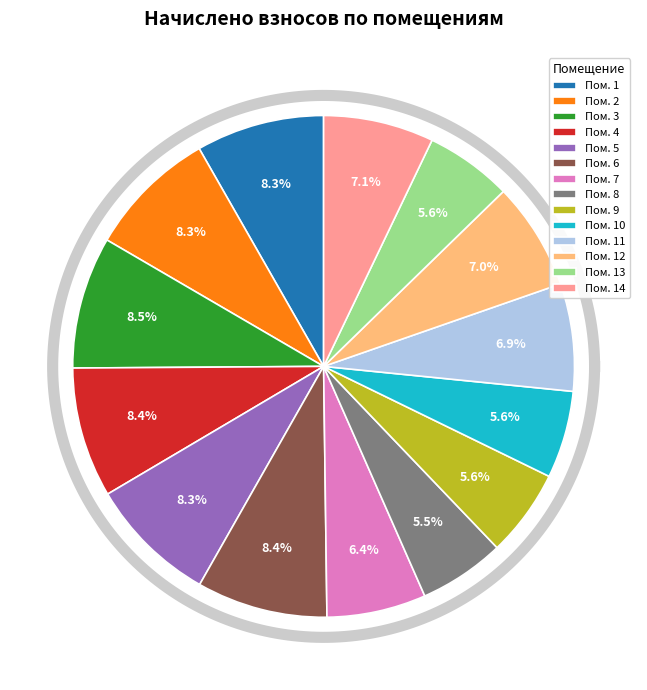

Which category has the biggest portion of the pie?

3